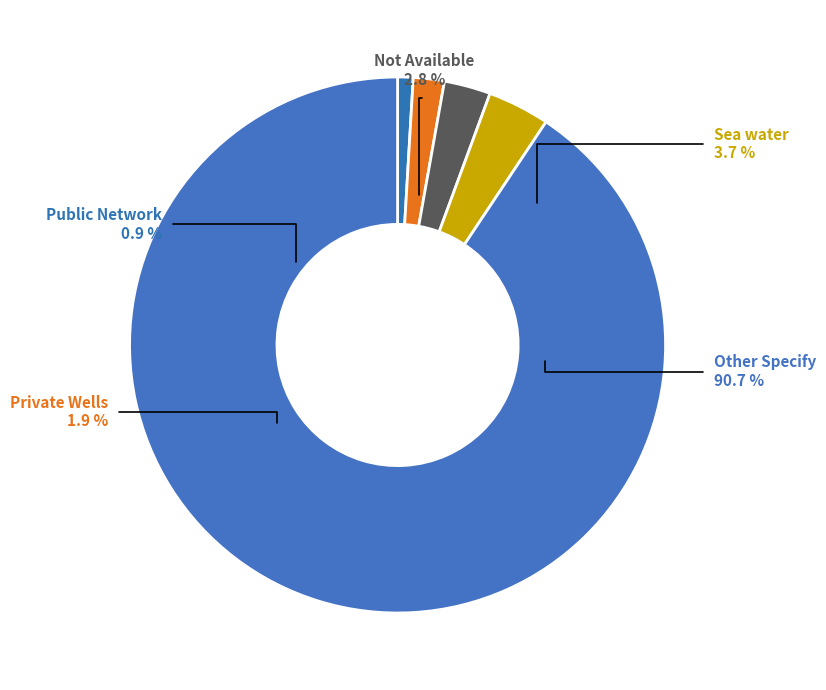

Which has a higher value, Not Available or Public Network?

Not Available